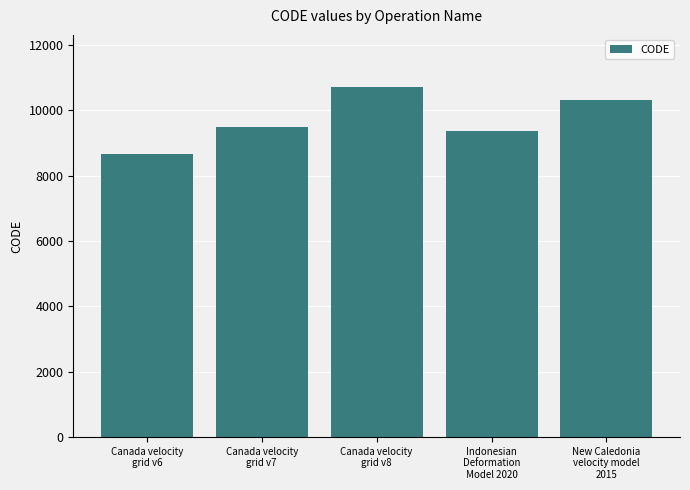

What is the sum of all values?

48564